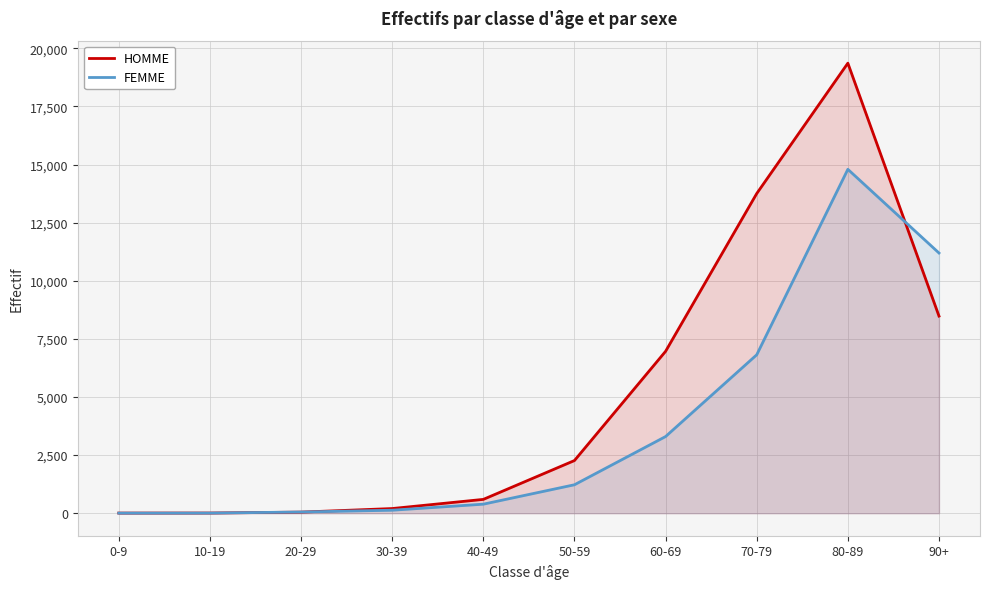

What is the difference between the second highest and minimum values in the HOMME series?

13745